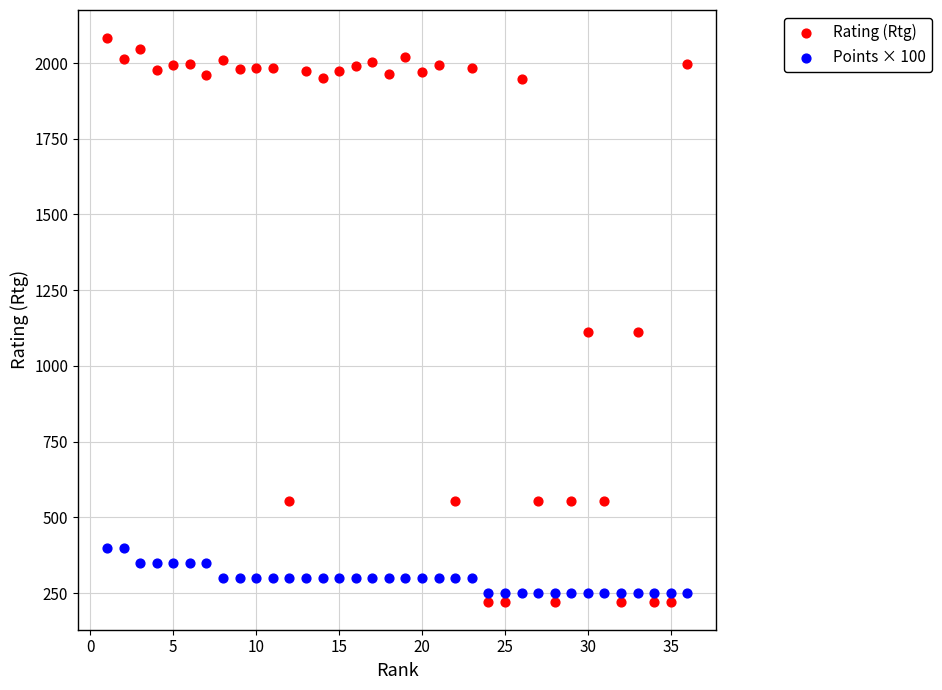

Which series contains the lowest Y value?

Rating (Rtg)